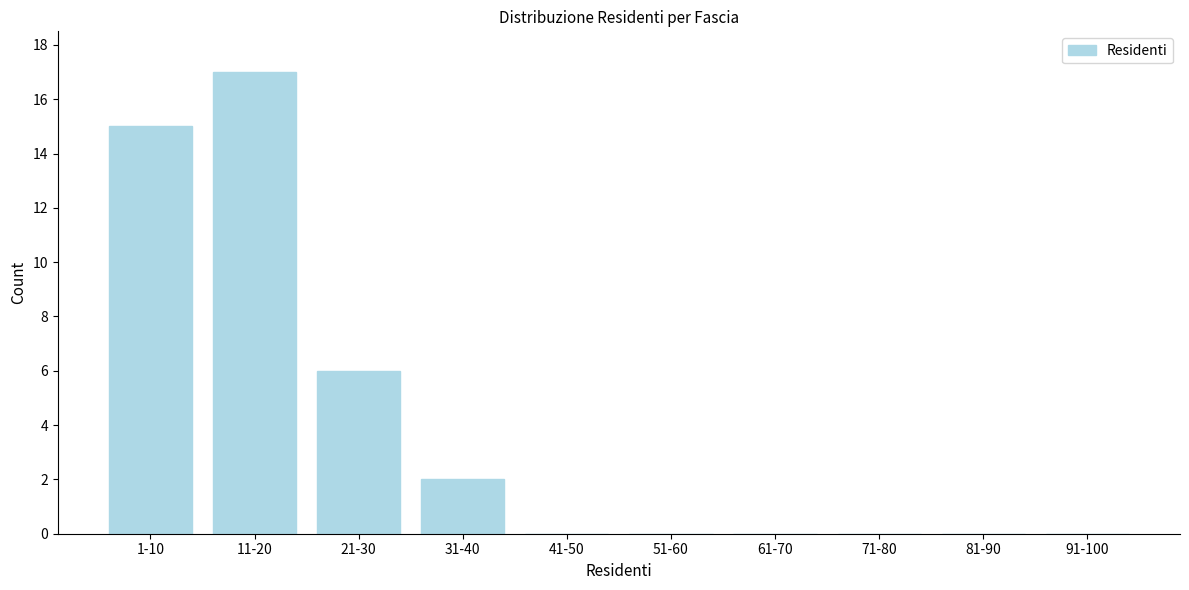

Reading left to right, list all the values displayed in this chart.

1-10=15	11-20=17	21-30=6	31-40=2	41-50=0	51-60=0	61-70=0	71-80=0	81-90=0	91-100=0